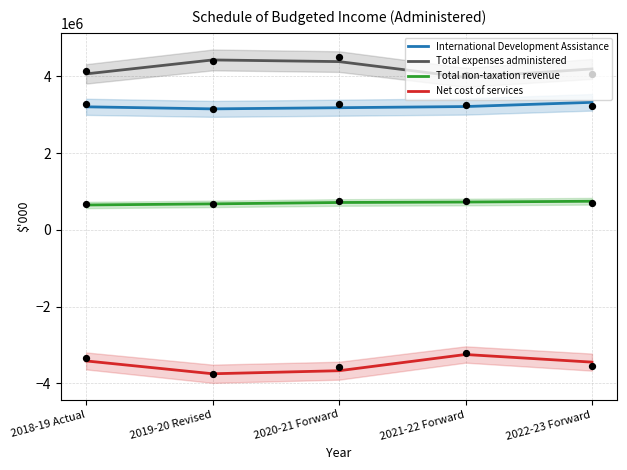

What is the total value across all series at 2020-21 Forward?

4606231